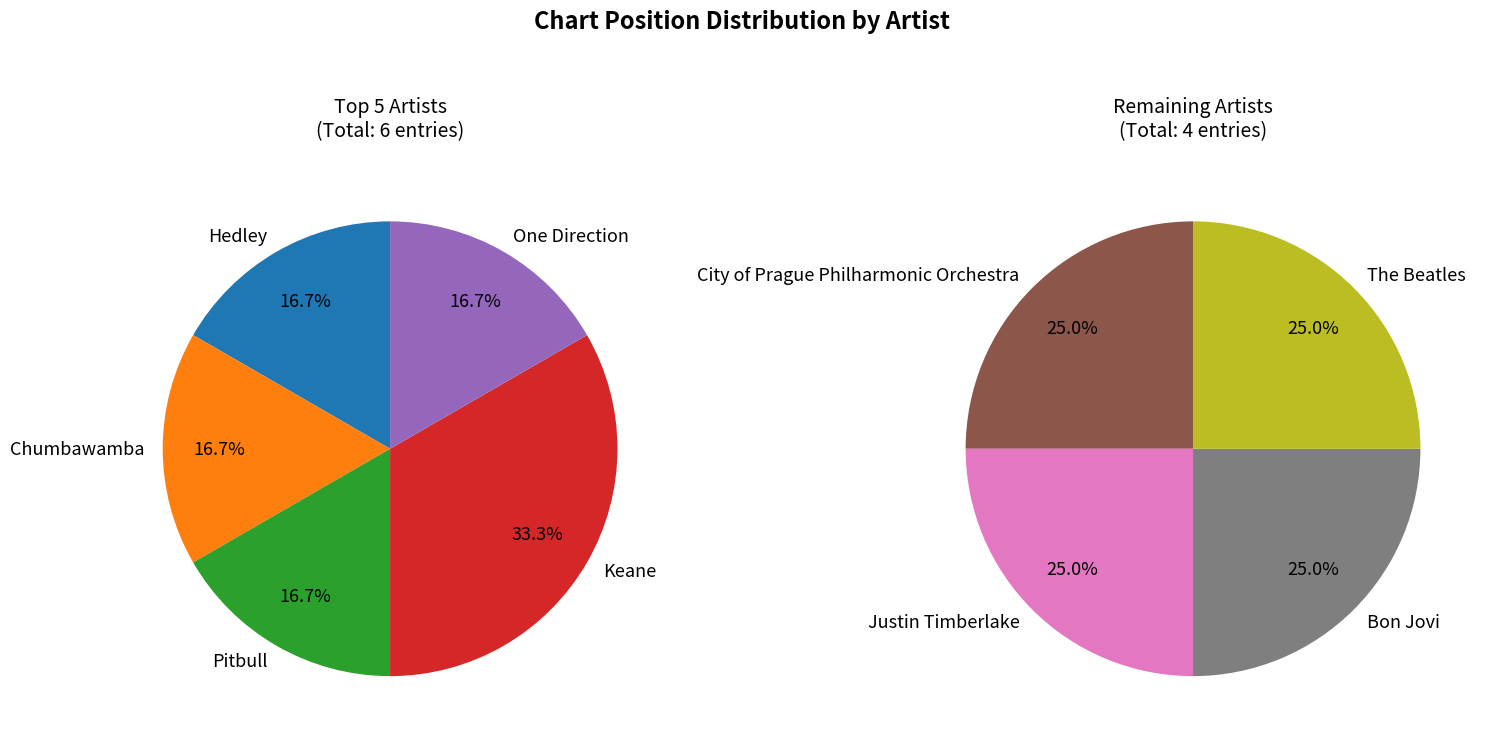

Which slice is the largest?

Keane